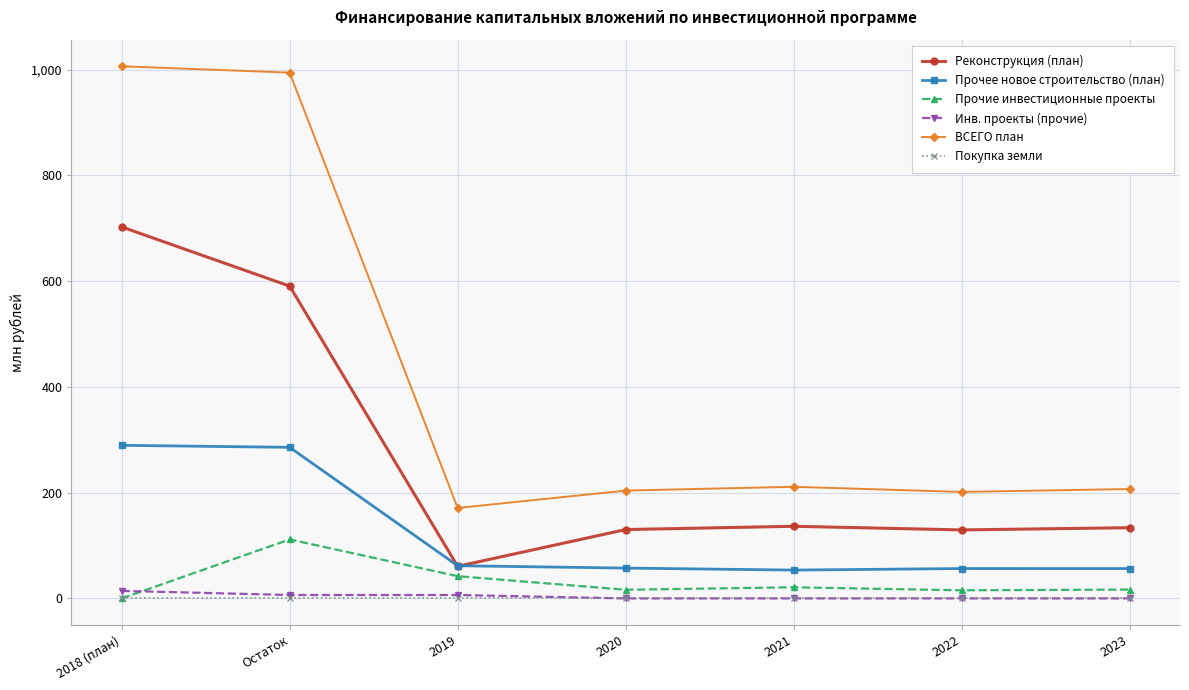

At which category does ВСЕГО план reach its first local valley?

2019